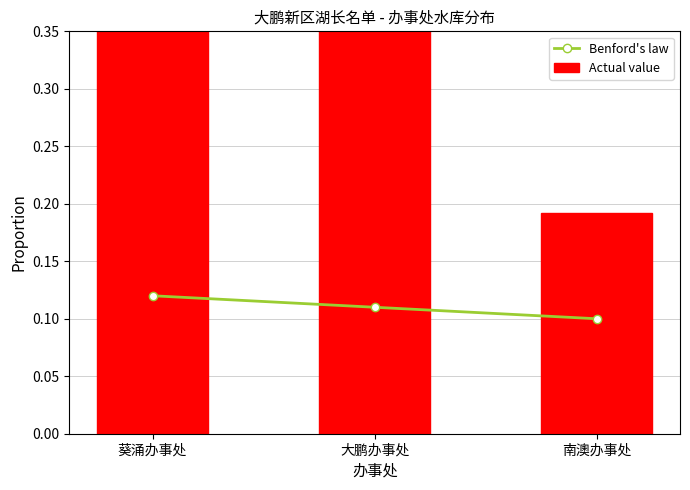

Reading right to left, what are all the values shown in this chart?

Benford's law: 0.1	0.1	0.1
Actual value: 0.2	0.4	0.4